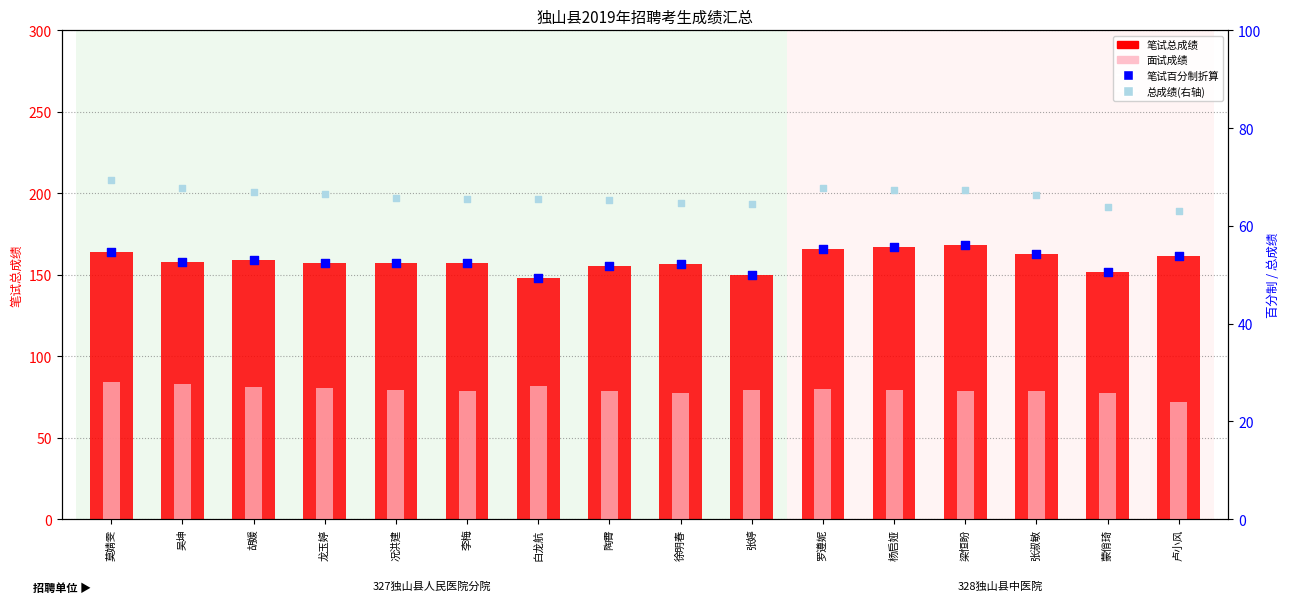

Which series has the largest total across all categories?

笔试总成绩